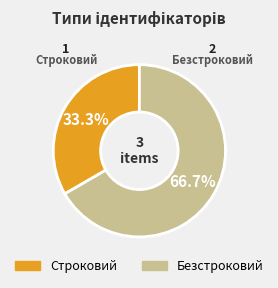

Which slice is the largest?

Безстроковий